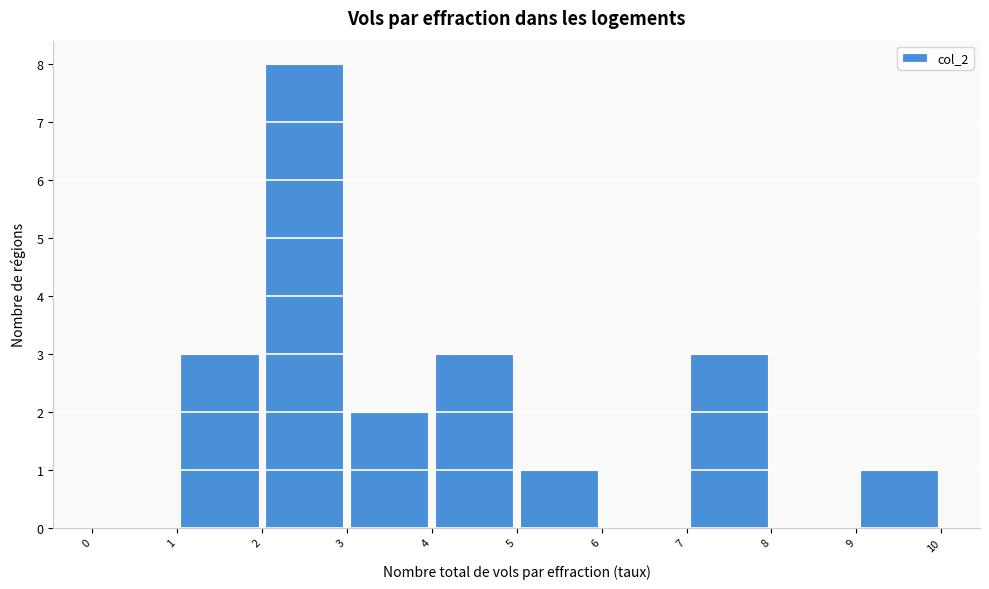

Reading left to right, list every bar in this chart as the range it spans on the x-axis followed by its height. The values are not printed on the chart, so give them approximately, as read against the axis.

0 to 1: 0
1 to 2: 3
2 to 3: 8
3 to 4: 2
4 to 5: 3
5 to 6: 1
6 to 7: 0
7 to 8: 3
8 to 9: 0
9 to 10: 1